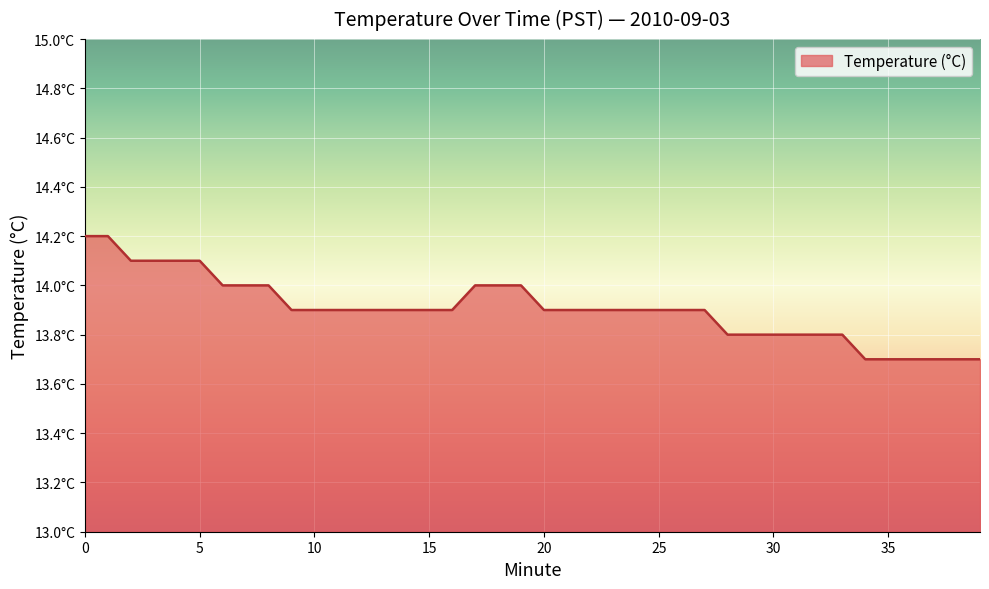

How many values are between 13 and 14?

34